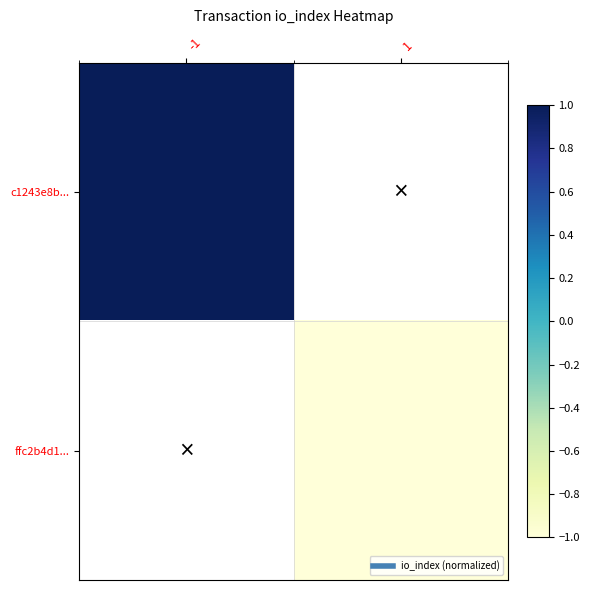

Rank the categories by ffc2b4d1... value from lowest to highest.

-1, 1